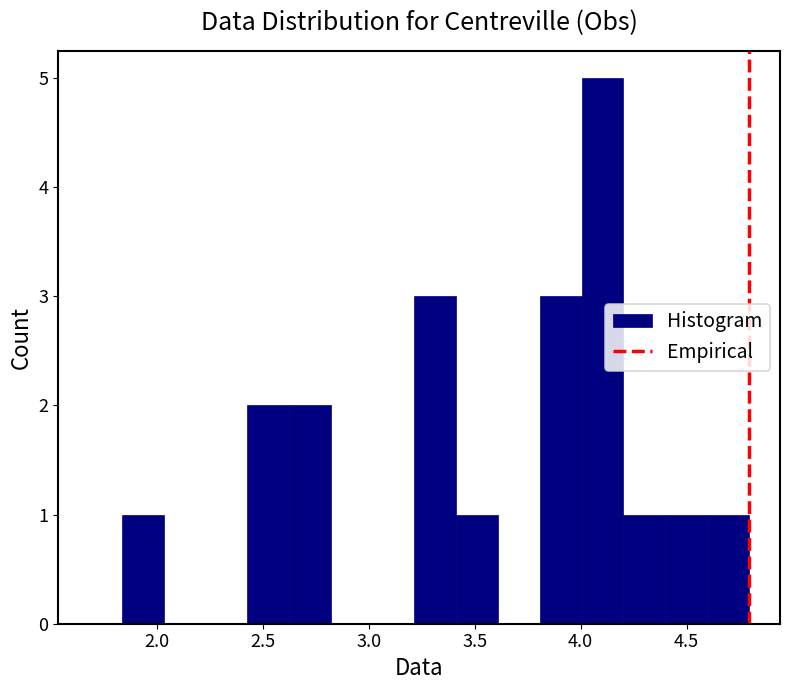

Read against the x-axis, roughly where is the centre of the tallest bar?

4.10